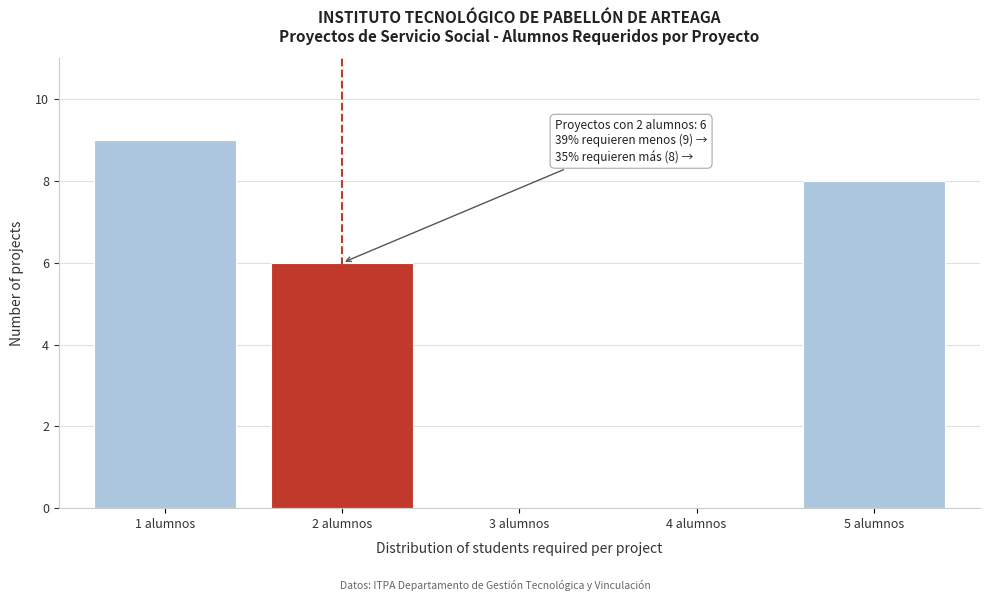

Reading left to right, extract all data points from this chart.

1 alumnos=9	2 alumnos=6	3 alumnos=0	4 alumnos=0	5 alumnos=8